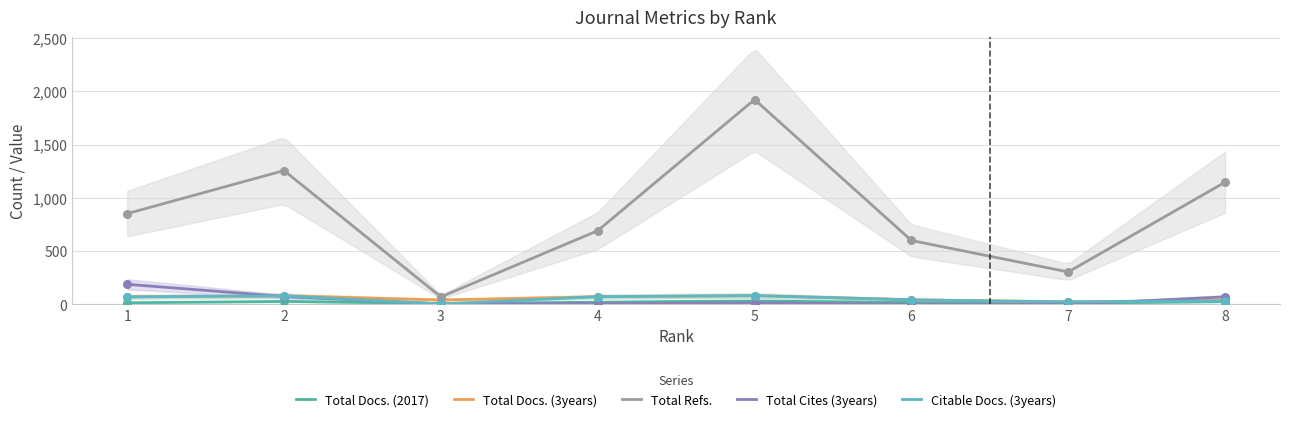

At how many categories does at least one series exceed 313?

6